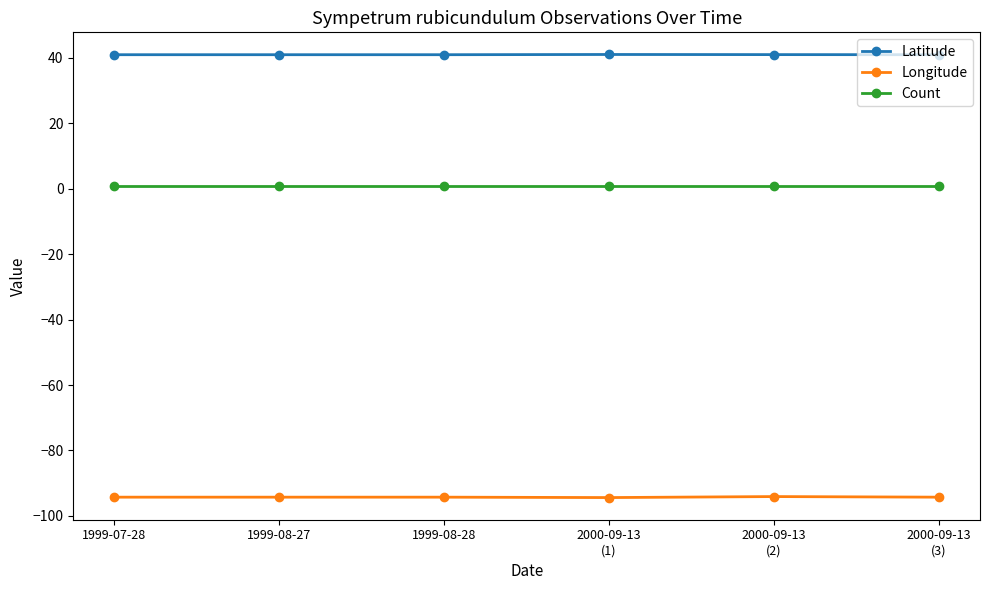

What is the smallest value displayed?

-94.4